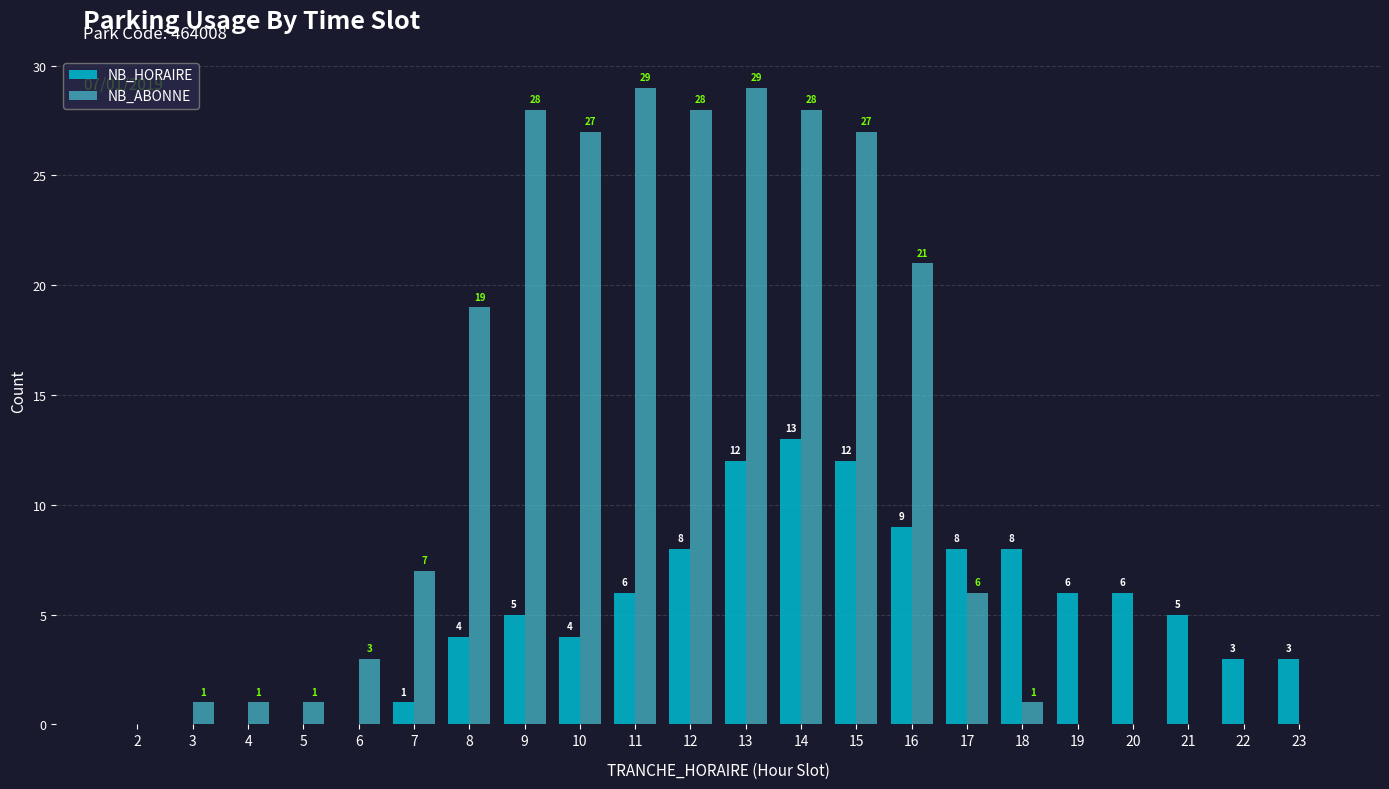

True or false: NB_HORAIRE has a value of 0 at 7.

False